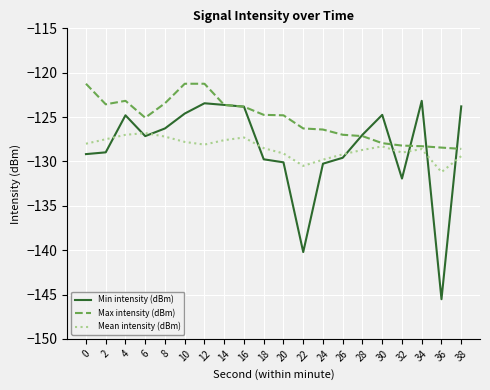

The Mean intensity (dBm) series shows -219.2 at 0. True or false?

False